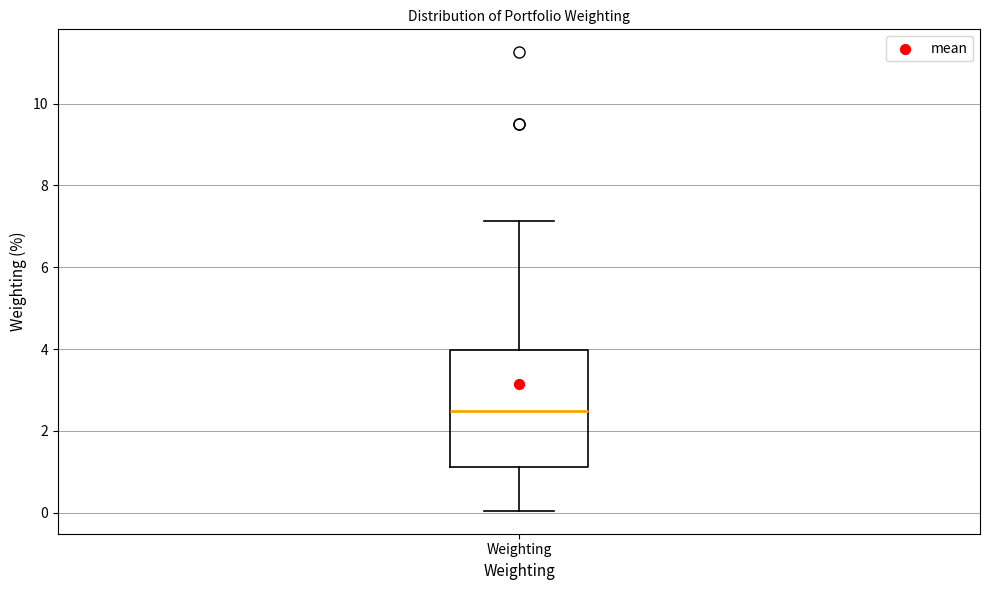

Where is the lower edge of the box for Weighting on the y-axis? The values are not printed on the chart, so give them approximately, as read against the axis.

1.2